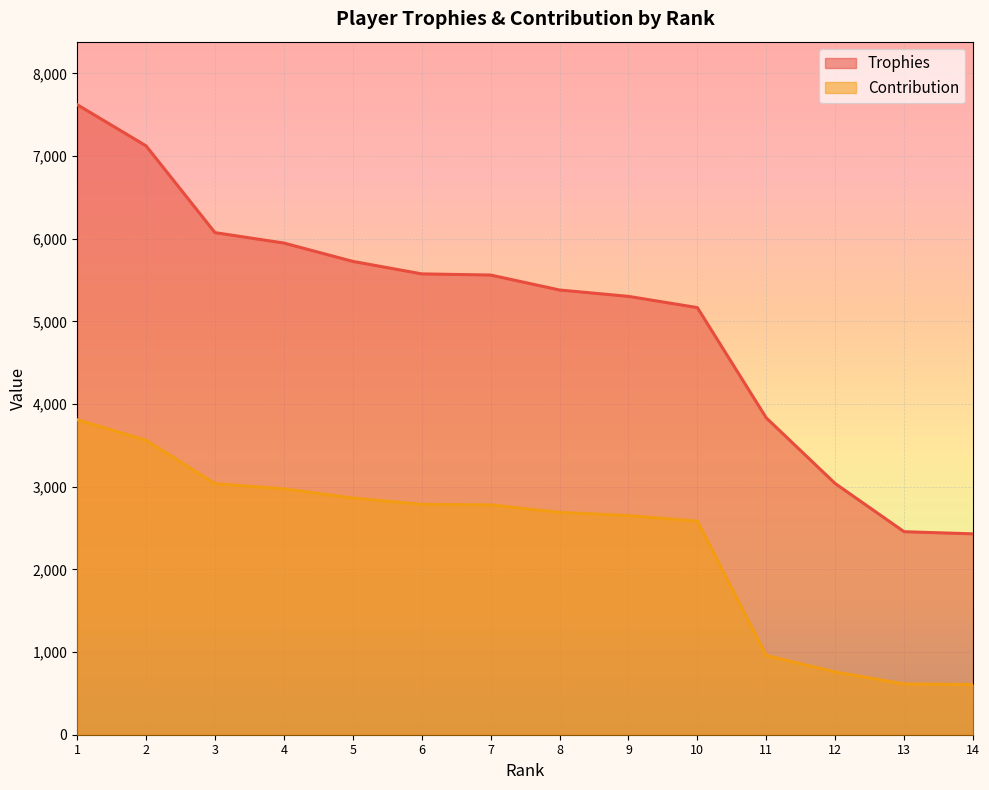

True or false: Trophies has a value of 8771 at 10.

False